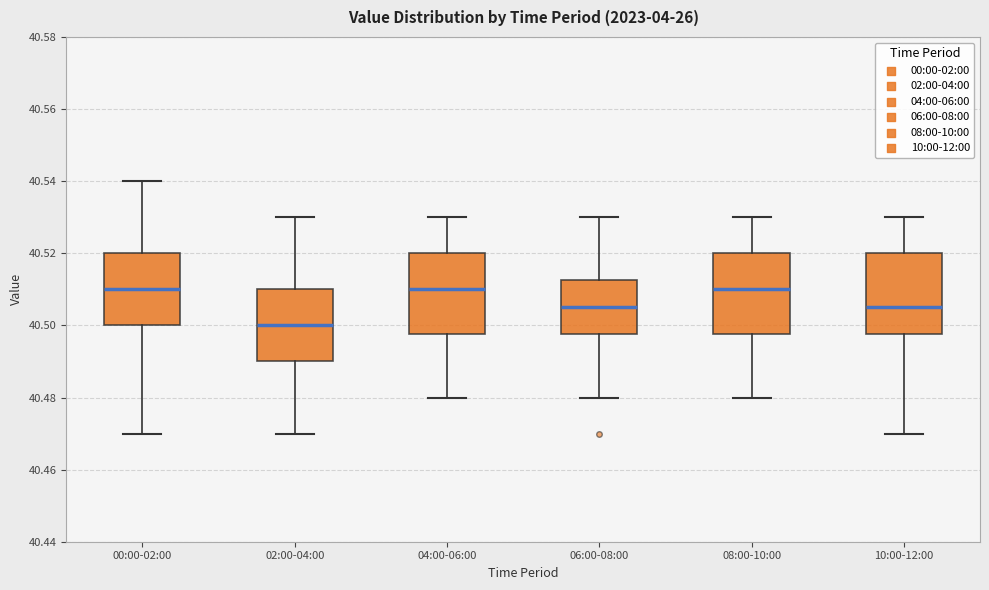

Reading left to right, transcribe this box plot: for each box, give where its median line is, the range the box spans, and where its two whiskers end, as read against the y-axis. The values are not printed on the chart, so give them approximately, as read against the axis.

00:00-02:00: median 40.510, box 40.500 to 40.520, whiskers 40.470 to 40.540
02:00-04:00: median 40.500, box 40.490 to 40.510, whiskers 40.470 to 40.530
04:00-06:00: median 40.510, box 40.498 to 40.520, whiskers 40.480 to 40.530
06:00-08:00: median 40.506, box 40.498 to 40.512, whiskers 40.480 to 40.530
08:00-10:00: median 40.510, box 40.498 to 40.520, whiskers 40.480 to 40.530
10:00-12:00: median 40.506, box 40.498 to 40.520, whiskers 40.470 to 40.530